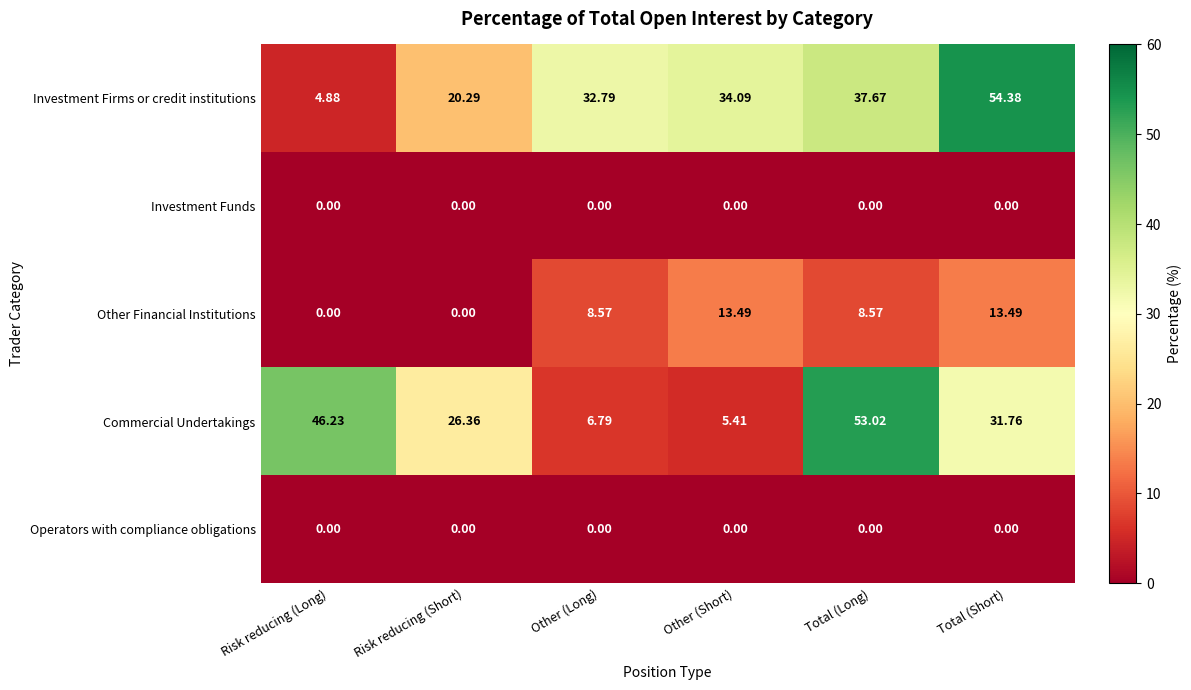

Is the value of Investment Funds at Other (Short) greater than the value of Commercial Undertakings at Risk reducing (Long)?

No